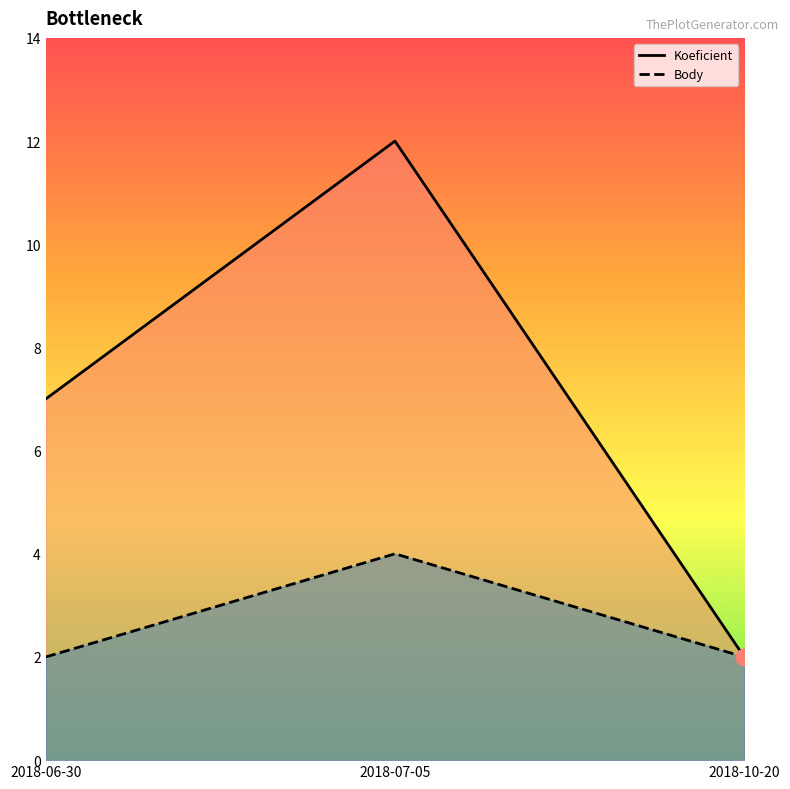

Reading left to right, extract all data points from this chart.

Koeficient: 2018-06-30=7	2018-07-05=12	2018-10-20=2
Body: 2018-06-30=2	2018-07-05=4	2018-10-20=2